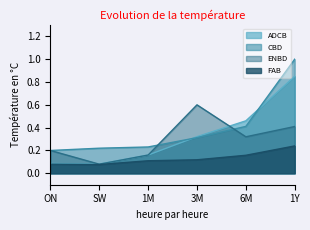

In FAB, how many points are lower than both neighbors (excluding endpoints)?

1